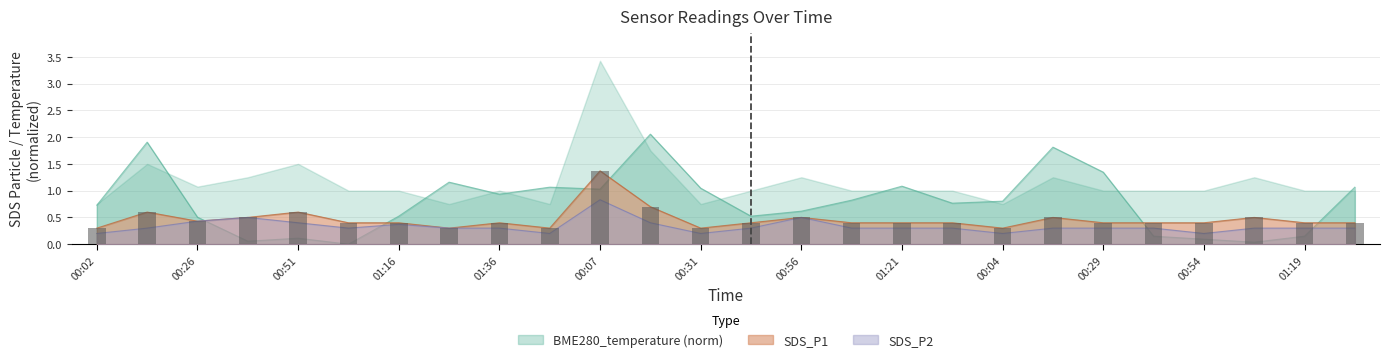

Are the bars horizontal?

No